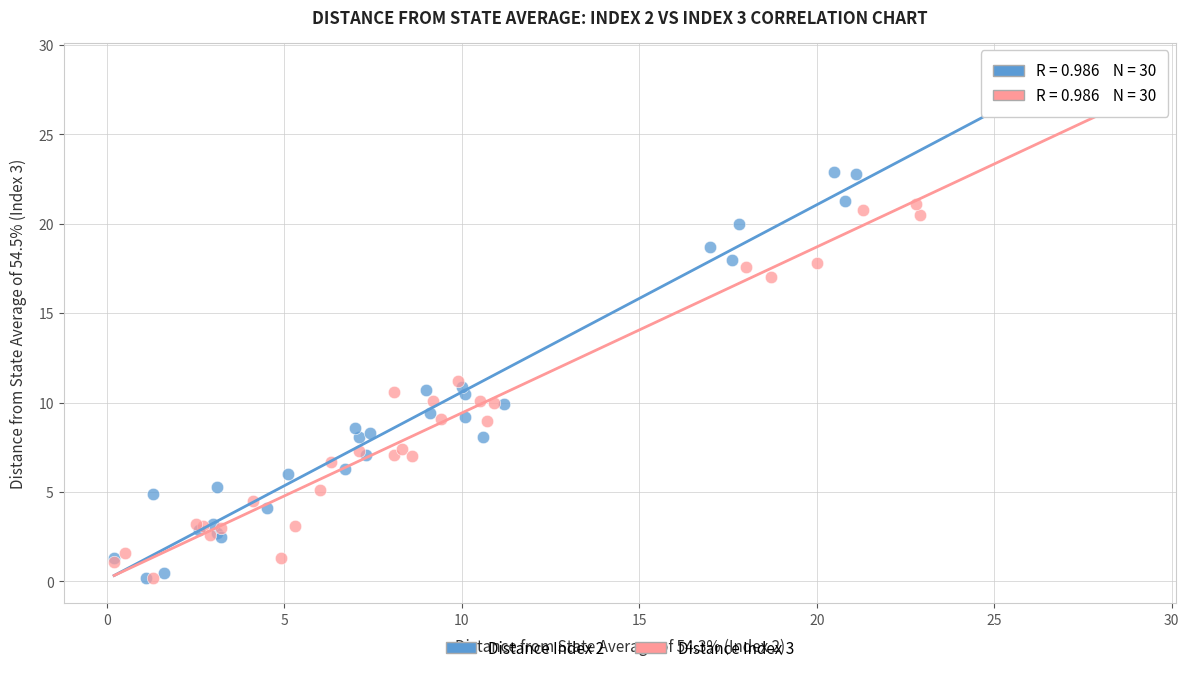

Which series contains the highest Y value?

Distance Index 2